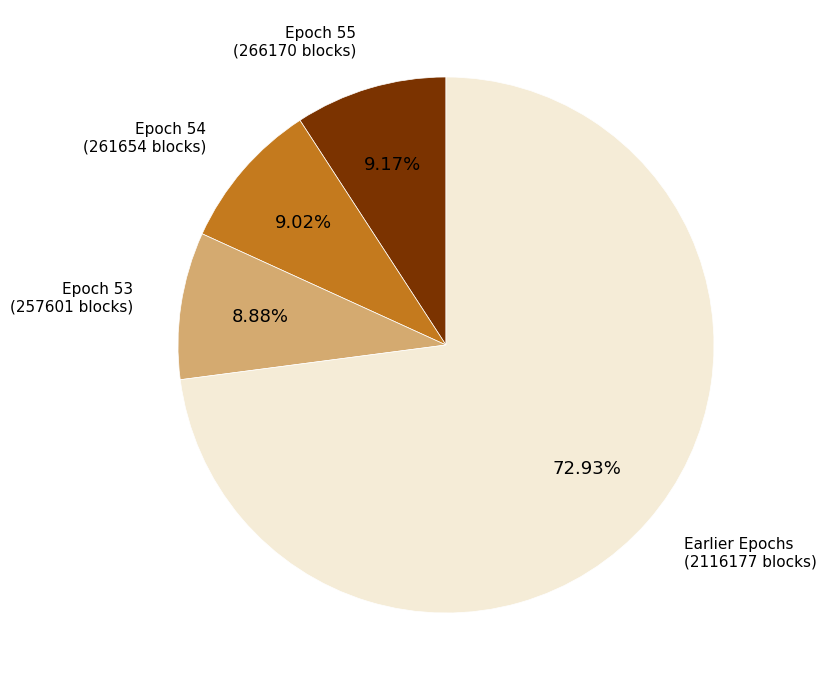

Between Epoch 53 (257601 blocks) and Earlier Epochs (2116177 blocks), which is larger?

Earlier Epochs (2116177 blocks)